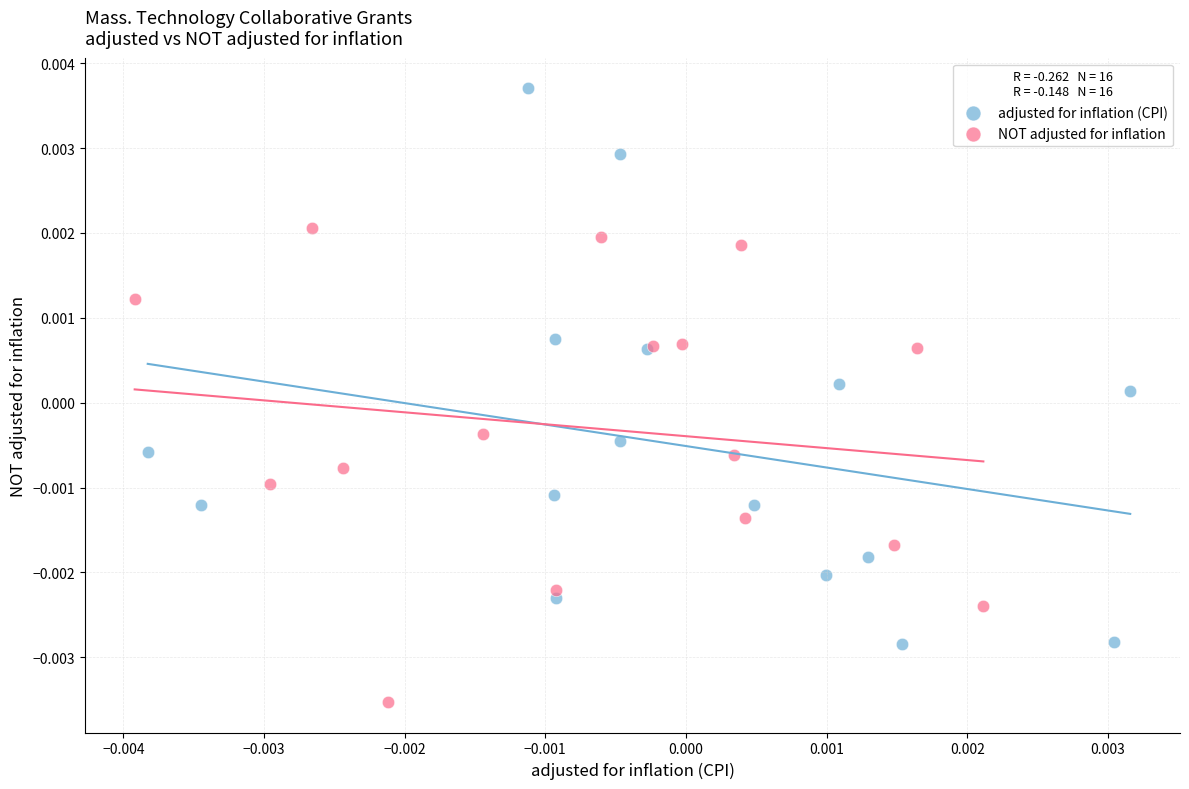

Which series reaches the maximum Y coordinate?

adjusted for inflation (CPI)